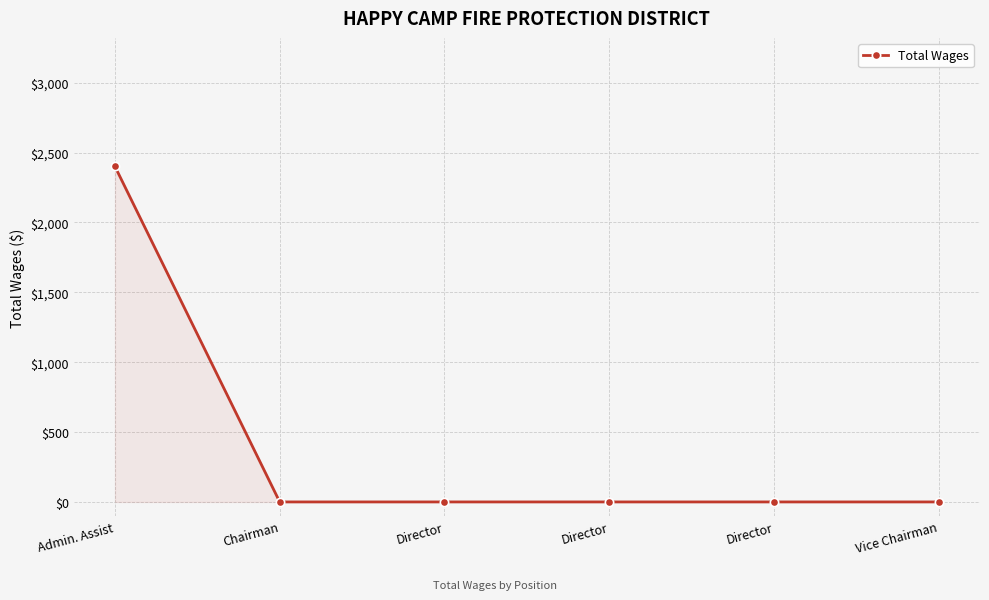

How many lines are shown in the chart?

1